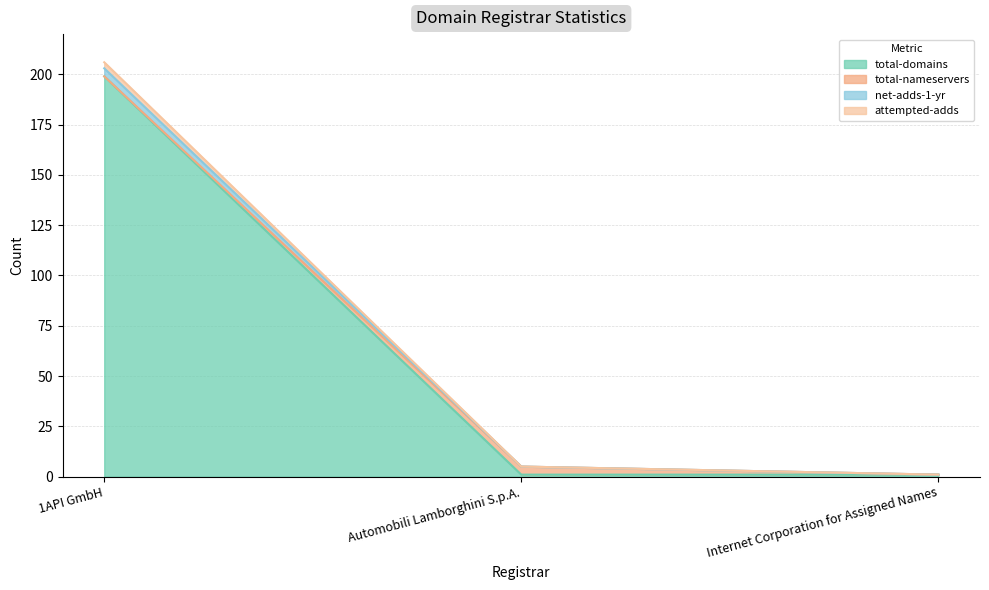

What is the minimum value for attempted-adds?

1